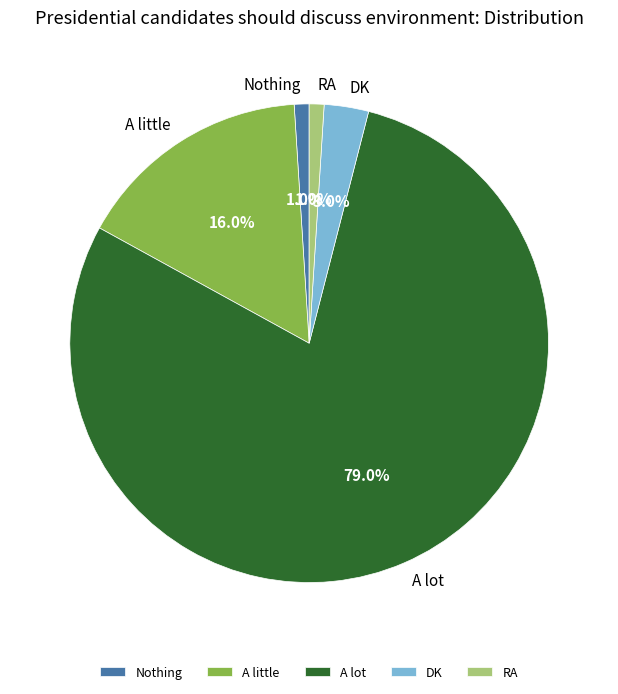

True or false: A little accounts for 4% of the total.

False